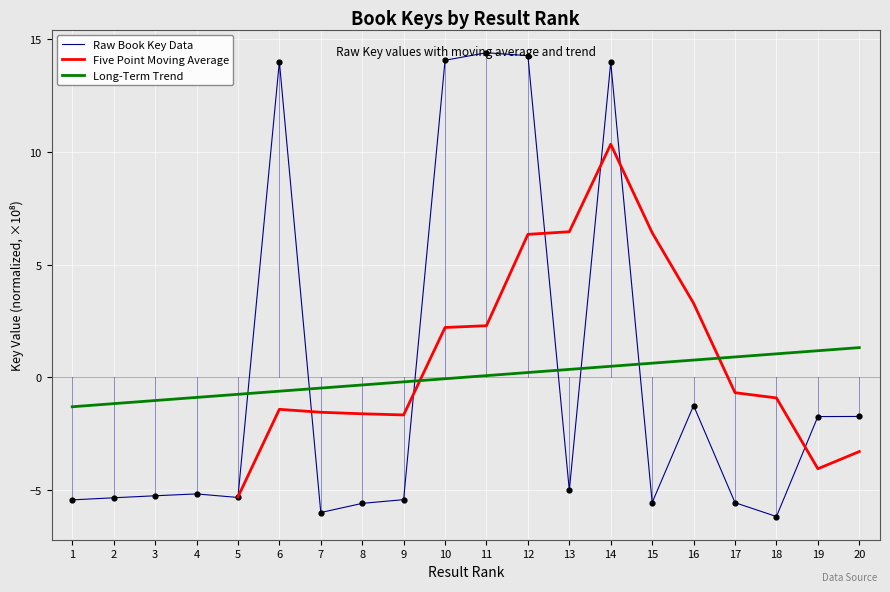

What is the change in value from 2 to 11?

+19.8